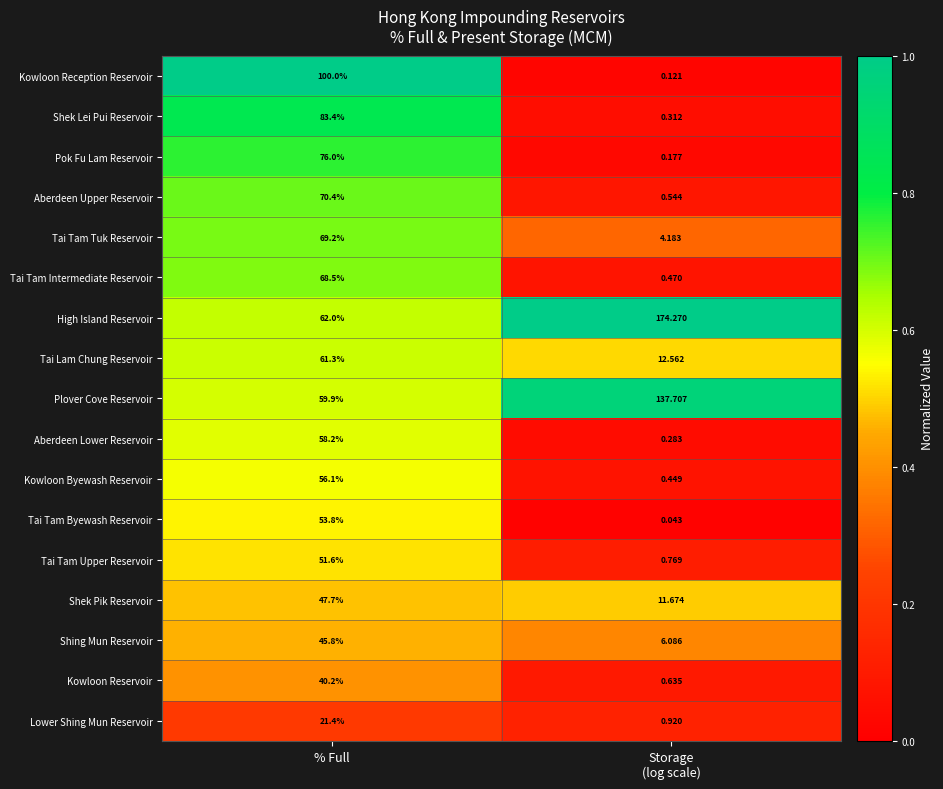

Which category has the highest value in the Tai Tam Upper Reservoir series?

% Full